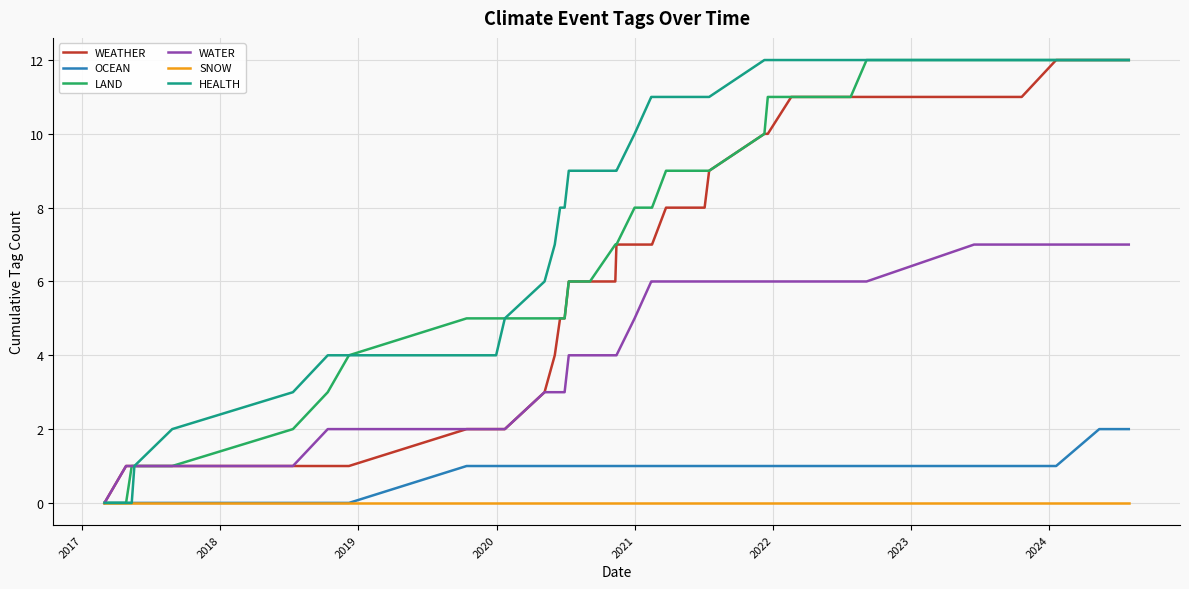

Which series has the largest total across all categories?

HEALTH